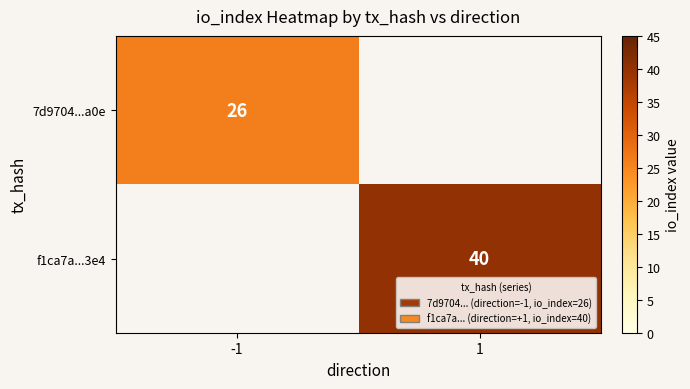

The 7d9704...a0e series shows 26 at -1. True or false?

True